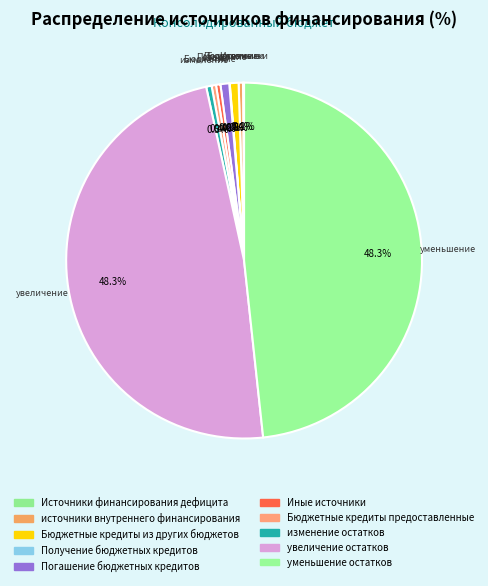

Count the number of slices in the pie.

10